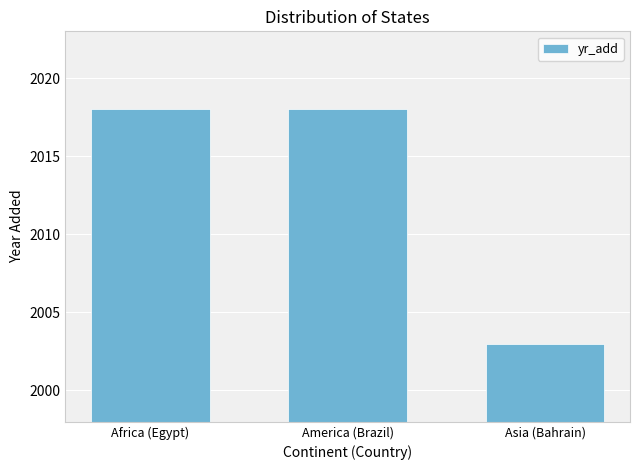

What is the smallest value displayed?

2003